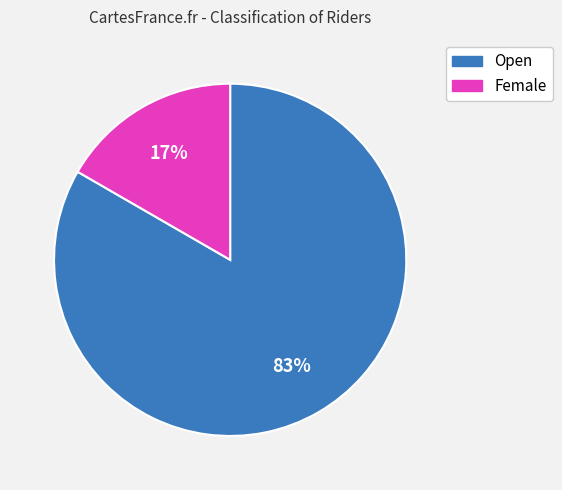

Is the sum of Female and Open greater than half?

Yes